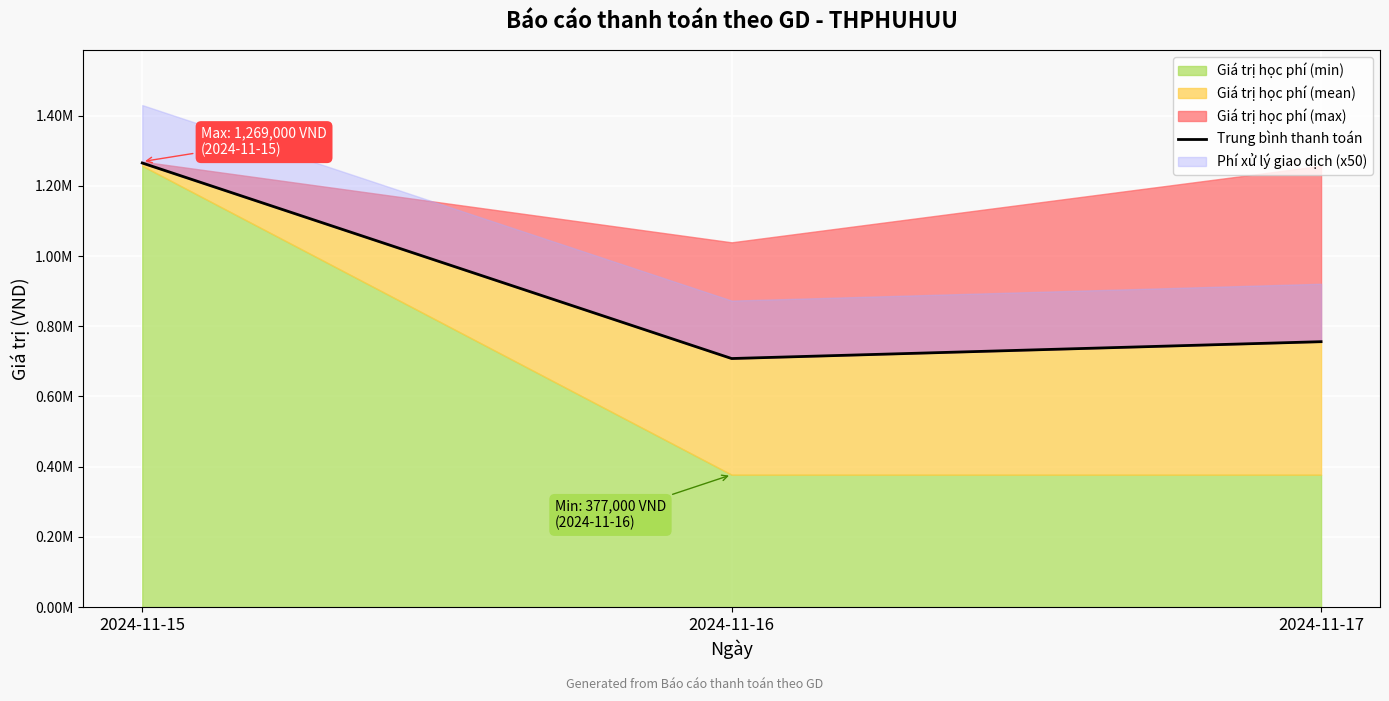

What is the change in value from 2024-11-16 to 2024-11-17?

+48000